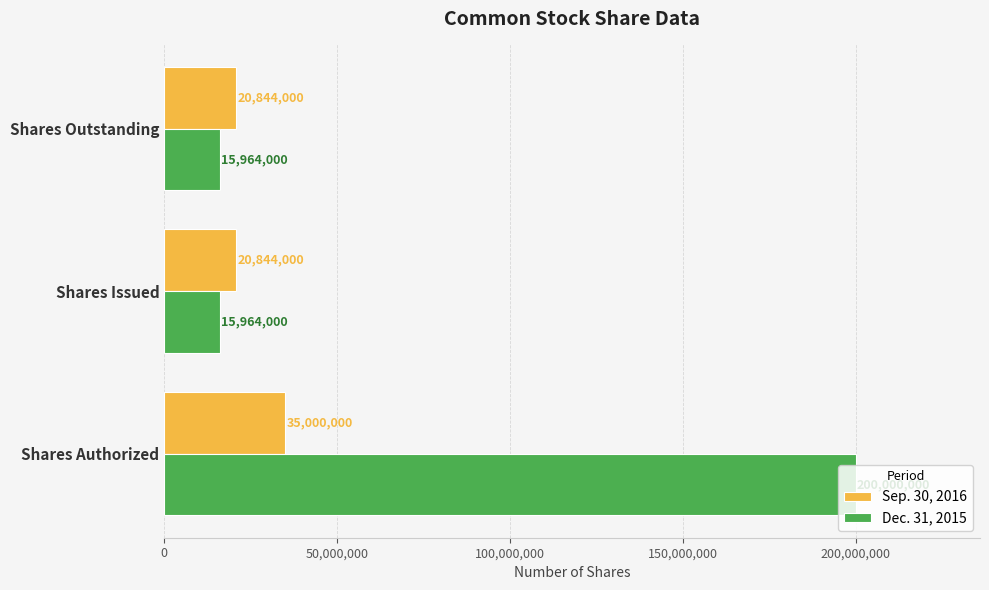

Which series has the largest range (max minus min)?

Dec. 31, 2015